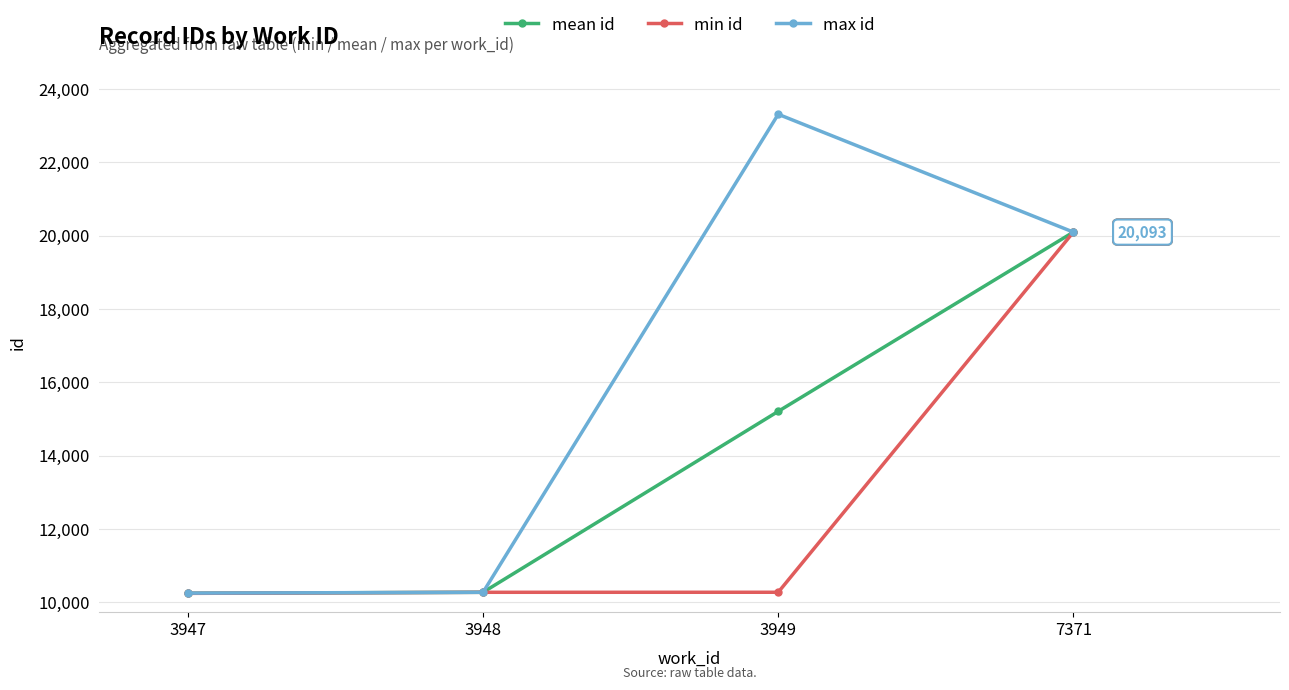

What is the value of the mean id point at the 2nd from the left?

10269.0